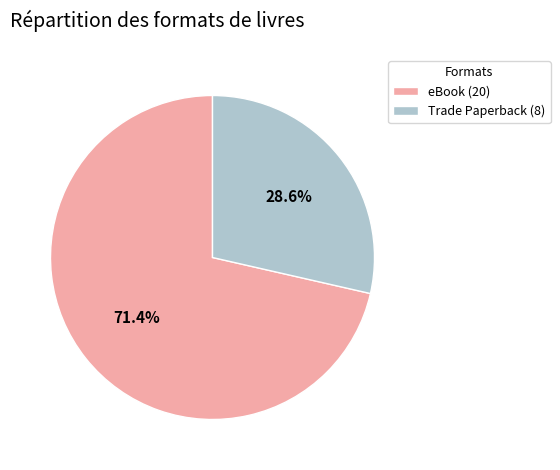

To the nearest percent, what is the combined percentage of eBook and Trade Paperback?

100%